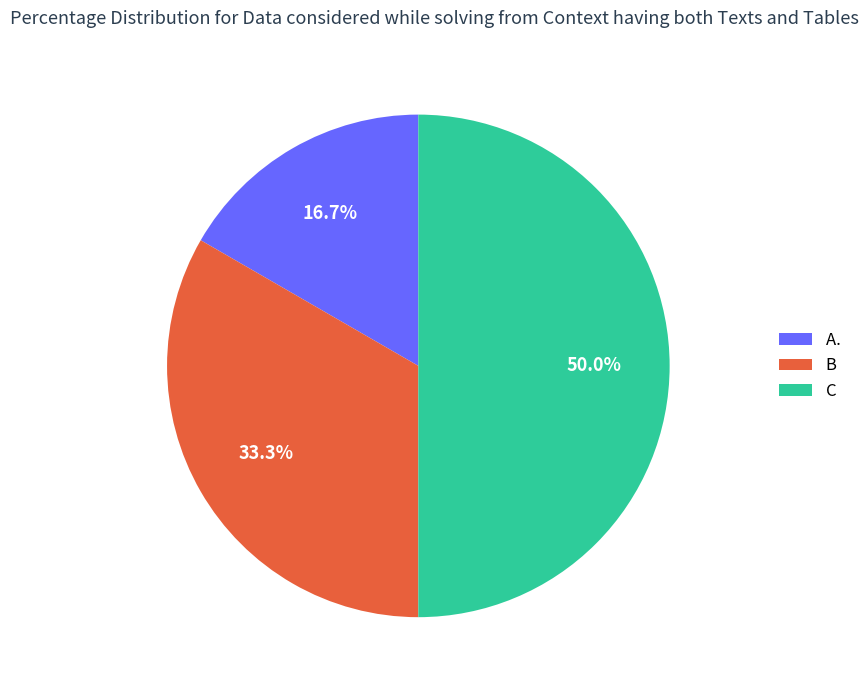

Does B account for over 50% of the chart?

No